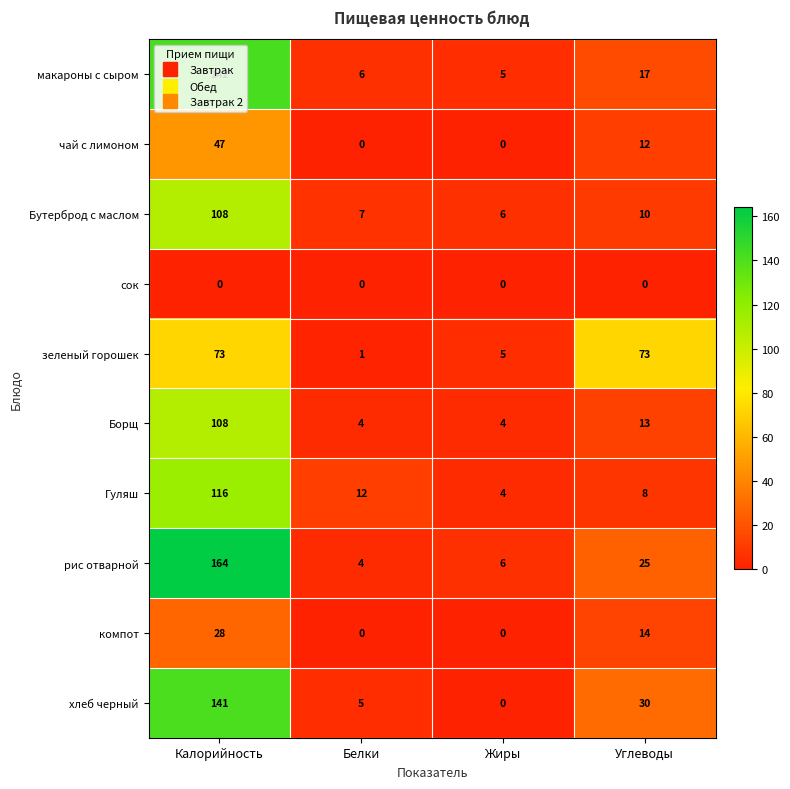

At how many categories does at least one series exceed 17?

2